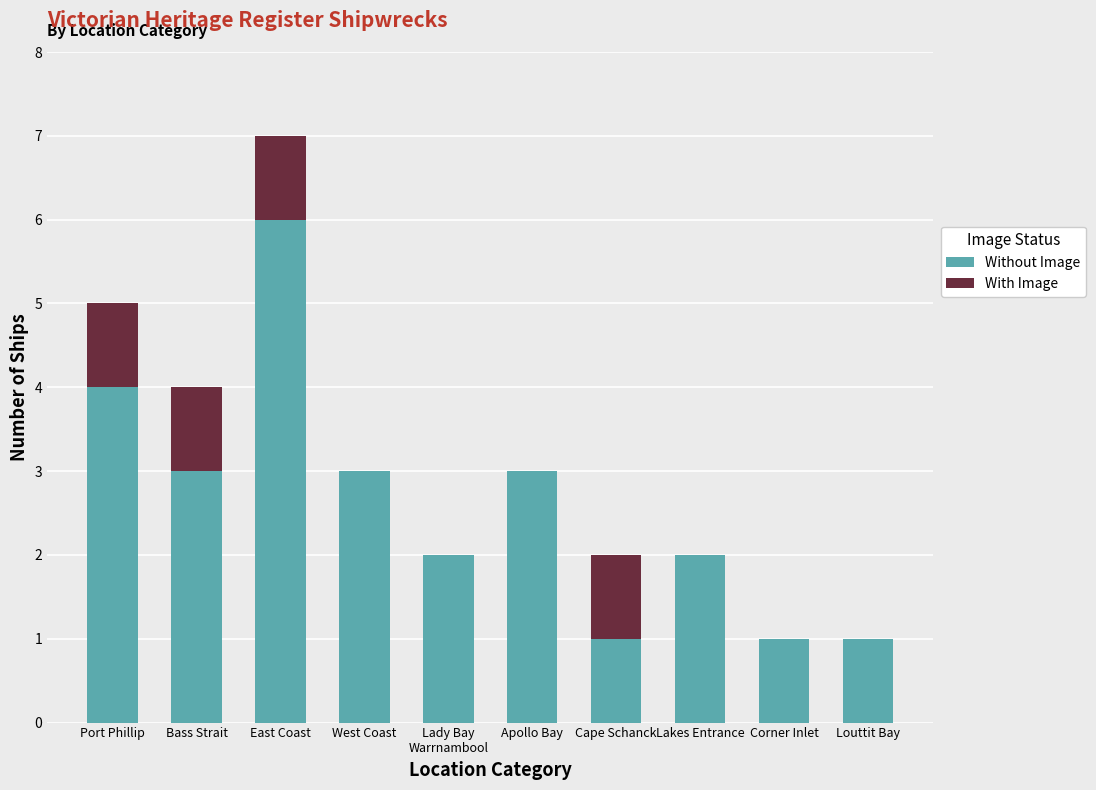

What is the sum of all Without Image values?

26